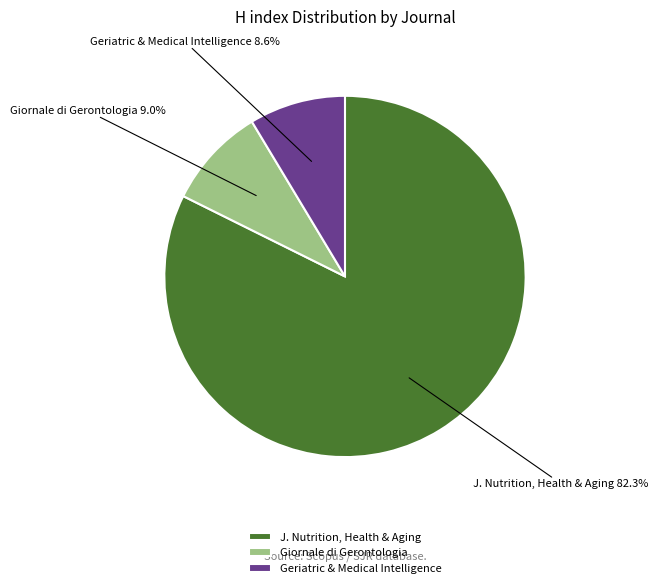

Combined, do Giornale di Gerontologia and Geriatric & Medical Intelligence account for over 50%?

No